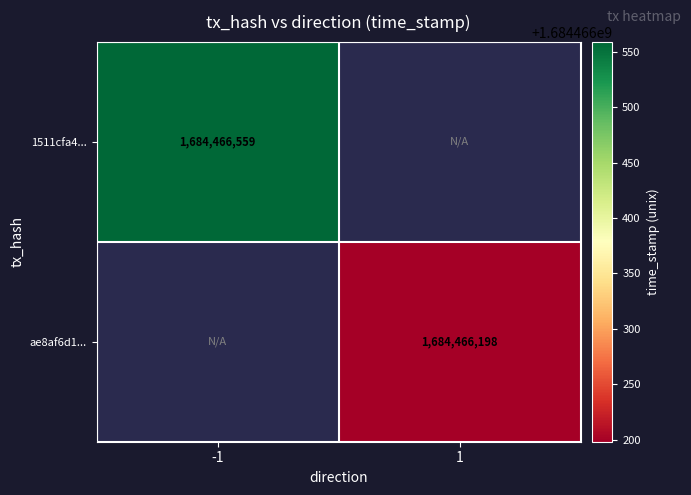

The value of 1511cfa4... at -1 is 1684466559. True or false?

True